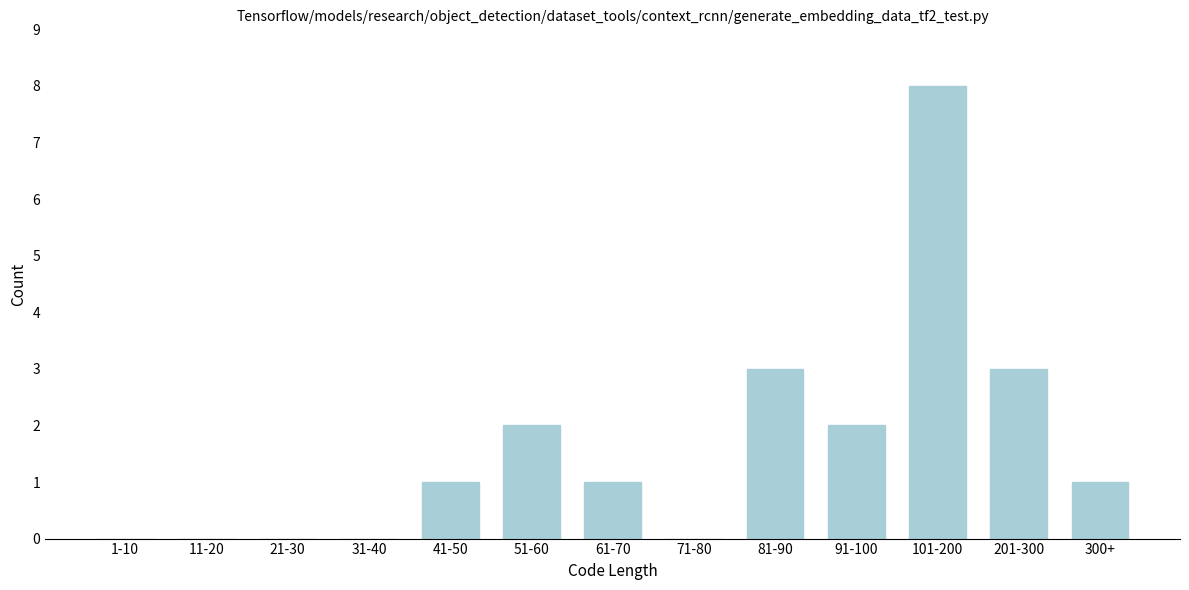

Reading left to right, what are all the values shown in this chart?

1-10=0	11-20=0	21-30=0	31-40=0	41-50=1	51-60=2	61-70=1	71-80=0	81-90=3	91-100=2	101-200=8	201-300=3	300+=1